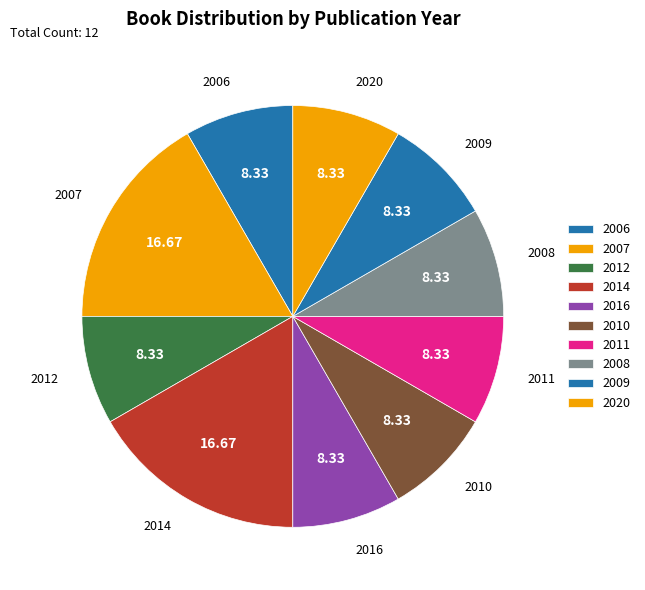

Combined, do 2009 and 2011 account for over 50%?

No